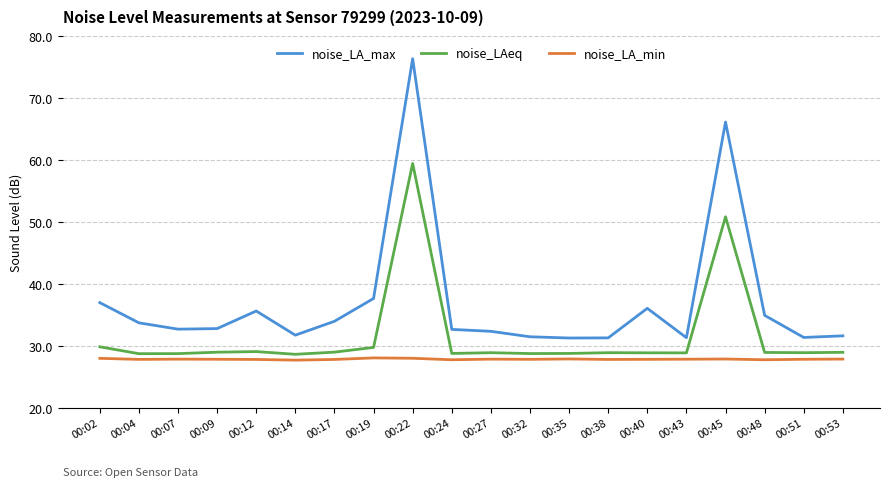

Where is noise_LA_max nearest to the value 53?

00:45